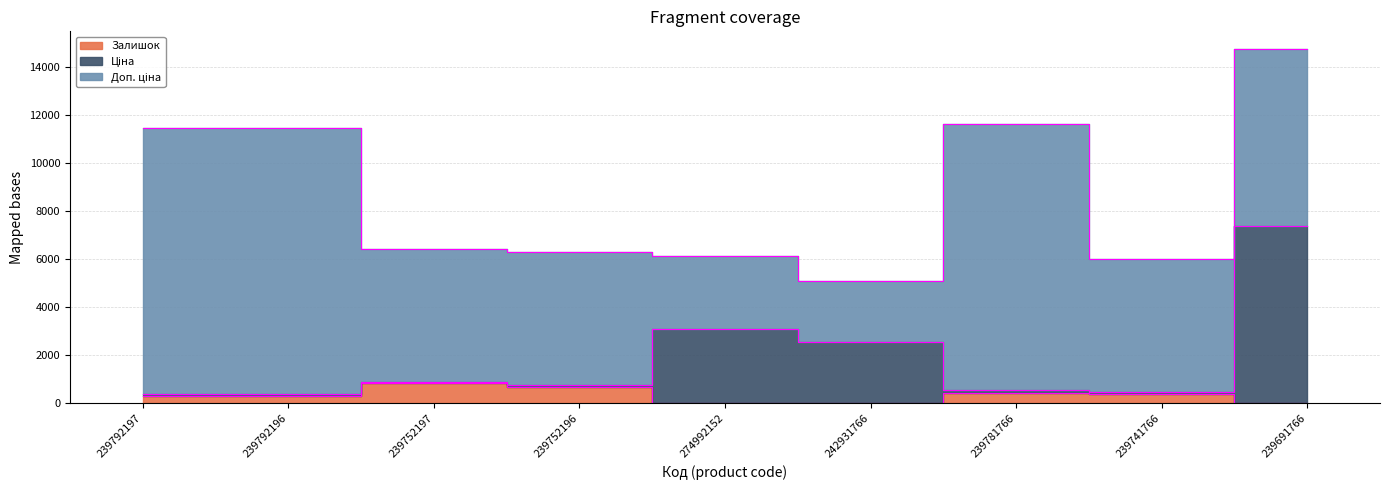

What position from the left is 239792197?

1